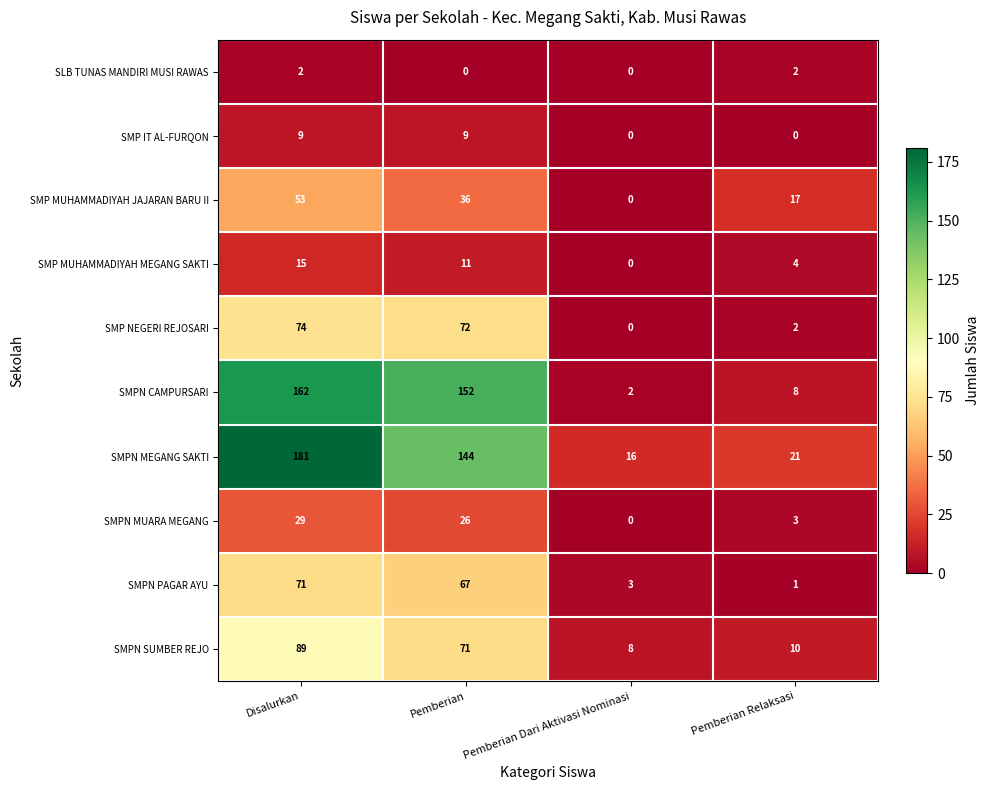

At which category is the sum across all series the highest?

Disalurkan